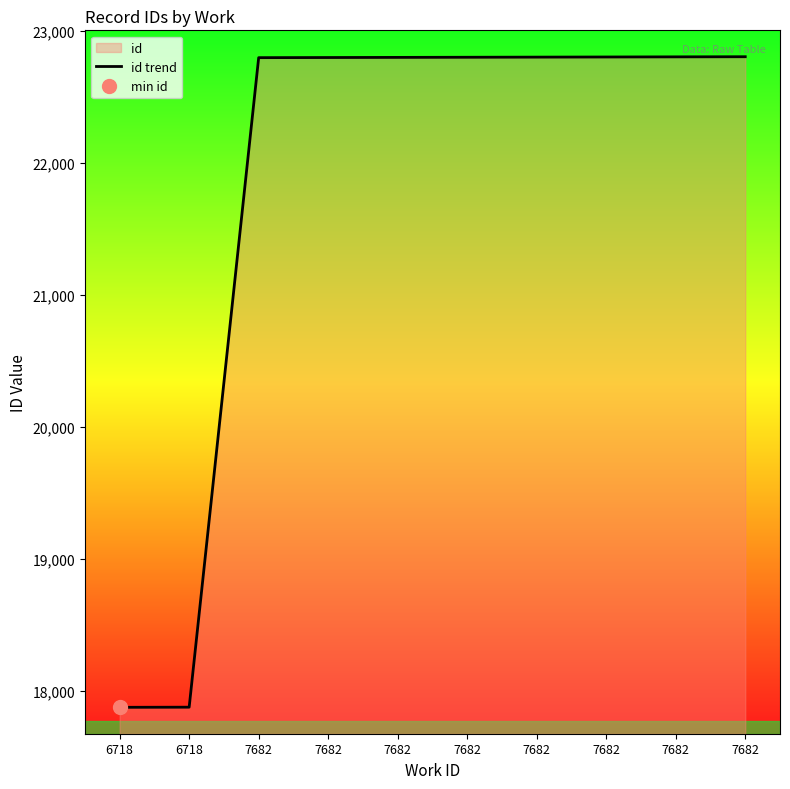

What is the greatest value displayed?

22803